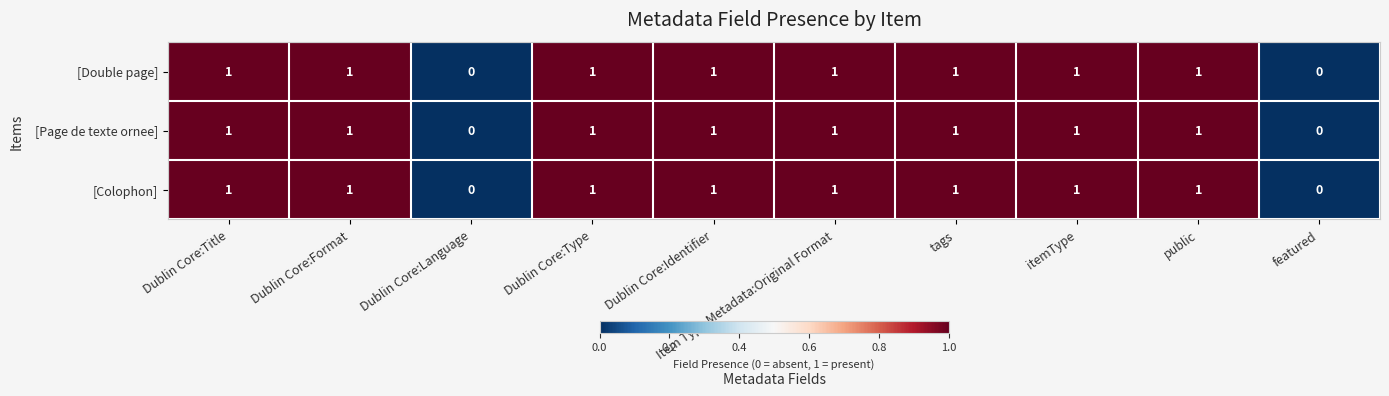

What is the sum of all [Colophon] values?

8